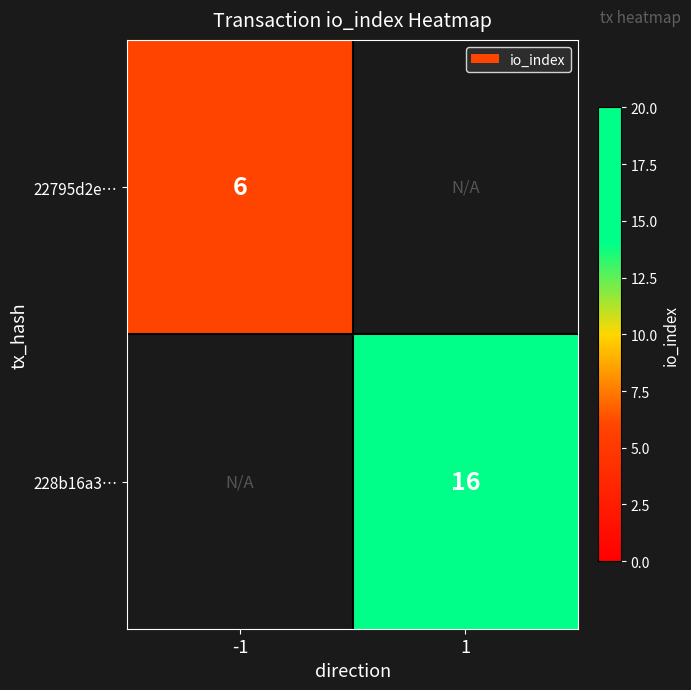

True or false: 22795d2e… has a value of 9.3 at -1.

False